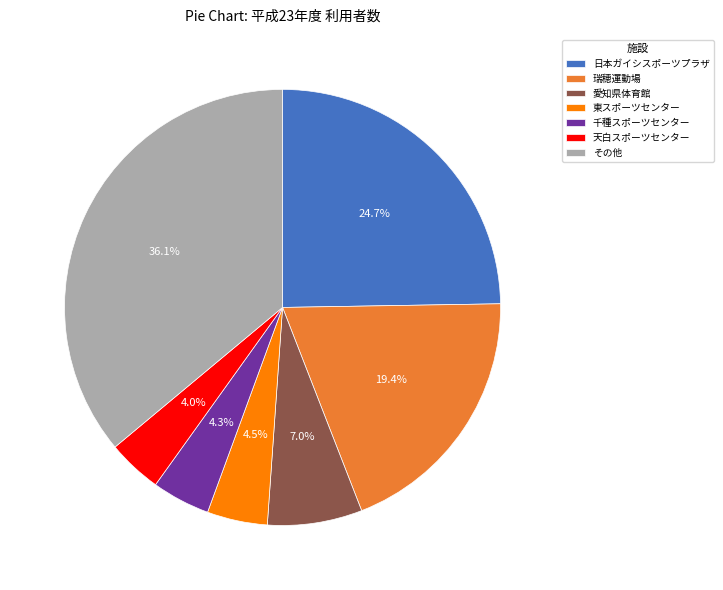

Between 千種スポーツセンター and その他, which is larger?

その他